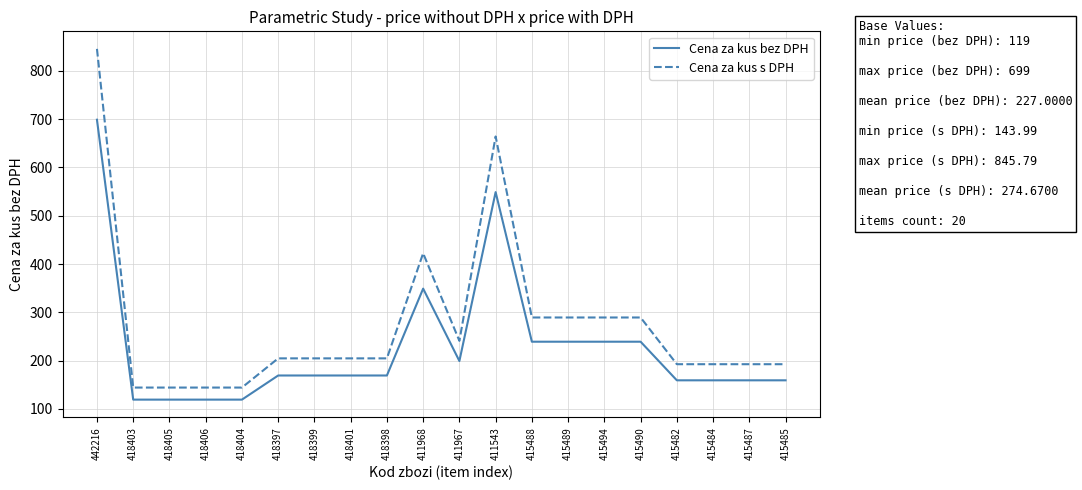

The Cena za kus s DPH series shows 83.0 at 415487. True or false?

False